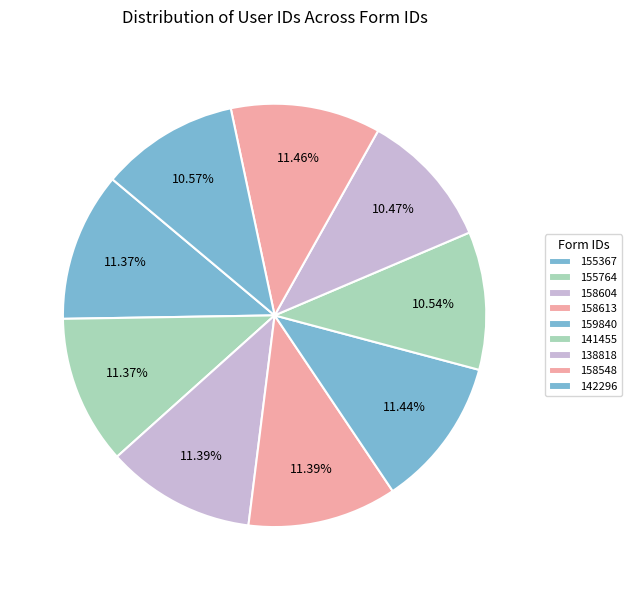

To the nearest percent, what portion does 158604 represent?

11%